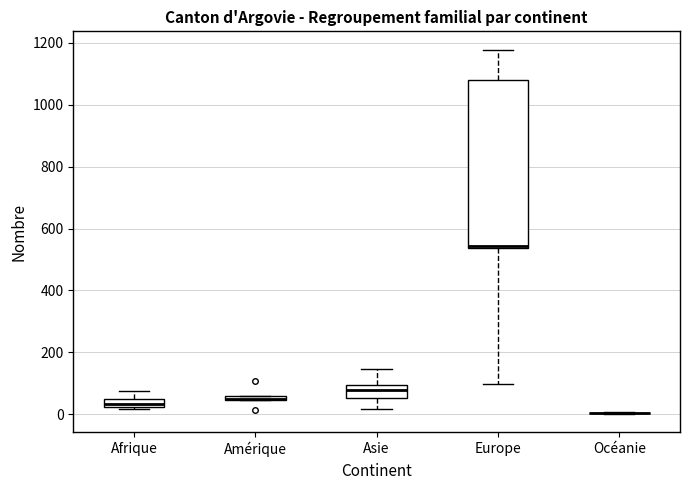

Where is the upper edge of the box for Amérique on the y-axis? The values are not printed on the chart, so give them approximately, as read against the axis.

60